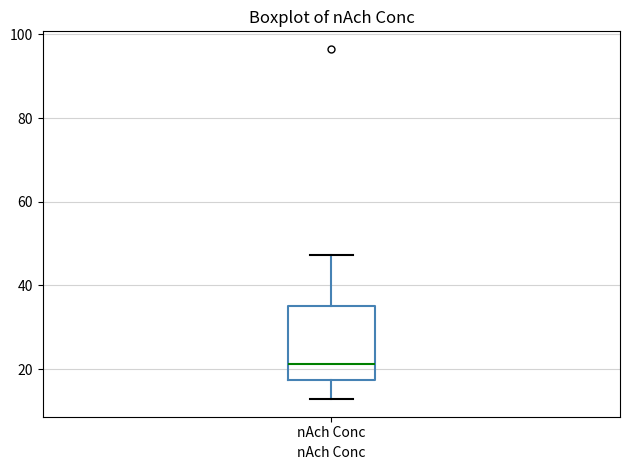

Where is the upper edge of the box for nAch Conc on the y-axis? The values are not printed on the chart, so give them approximately, as read against the axis.

34